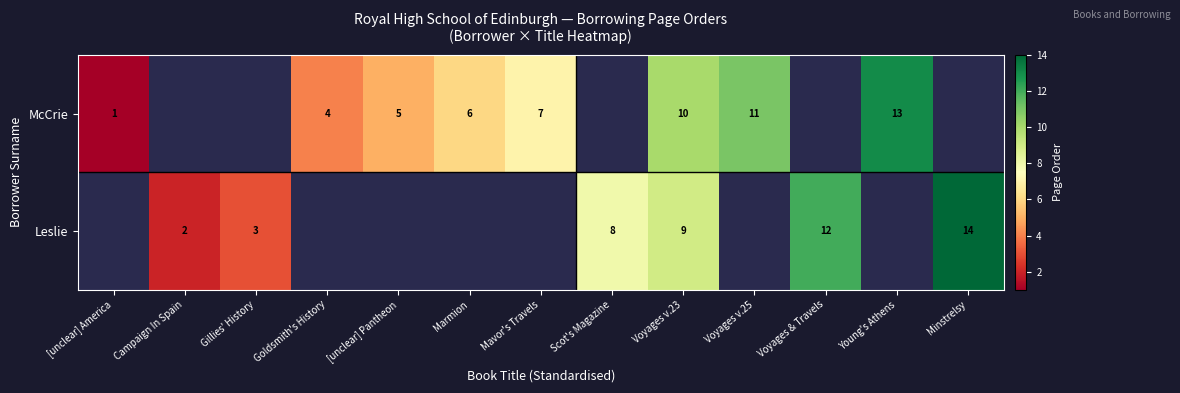

Is it true that Leslie equals 1 at Gillies' History?

False